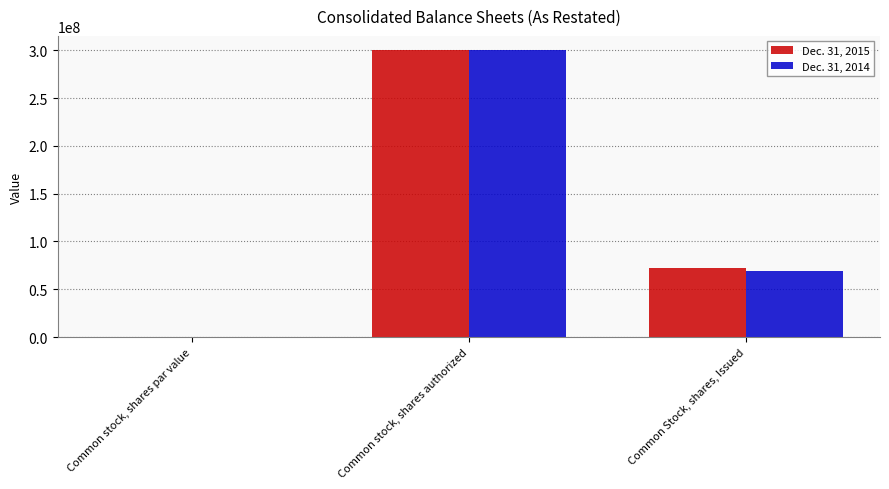

Reading left to right, extract all data points from this chart.

Dec. 31, 2015: Common stock, shares par value=0	Common stock, shares authorized=300000000	Common Stock, shares, Issued=71834617
Dec. 31, 2014: Common stock, shares par value=0	Common stock, shares authorized=300000000	Common Stock, shares, Issued=69139869